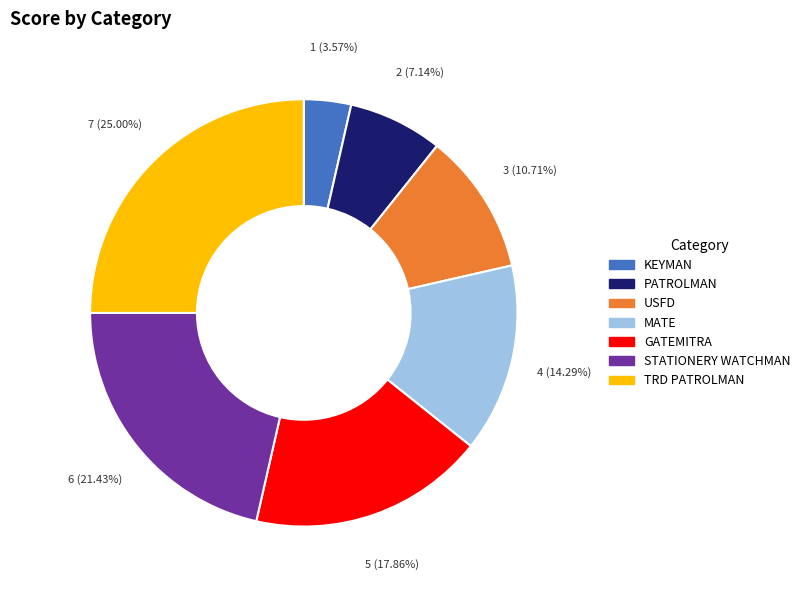

How many slices are in this pie chart?

7